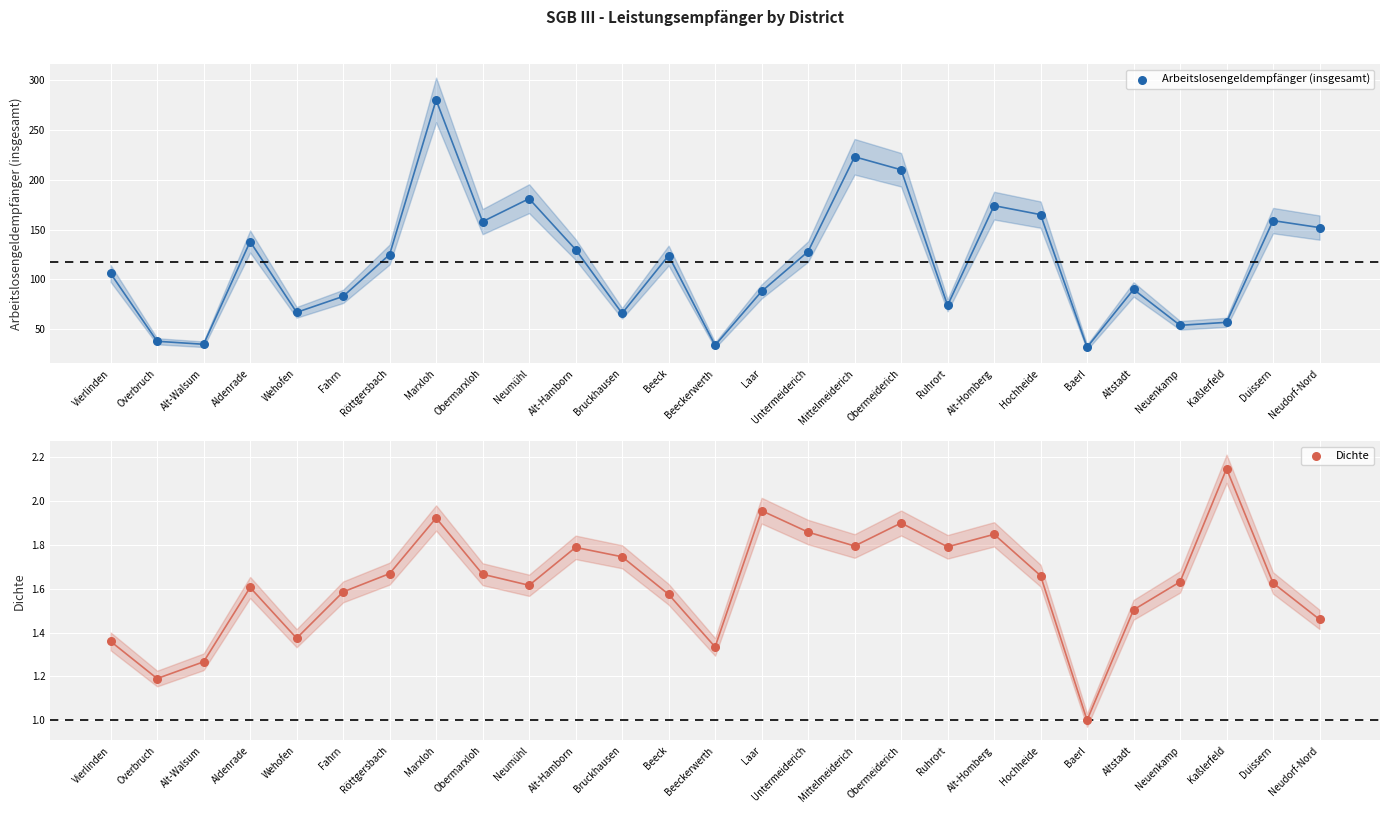

At which category is the sum across all series the highest?

Marxloh